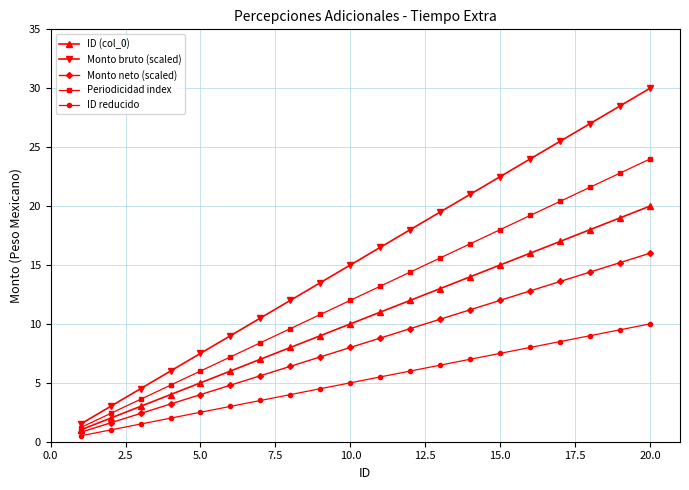

How many distinct data groups are displayed?

5